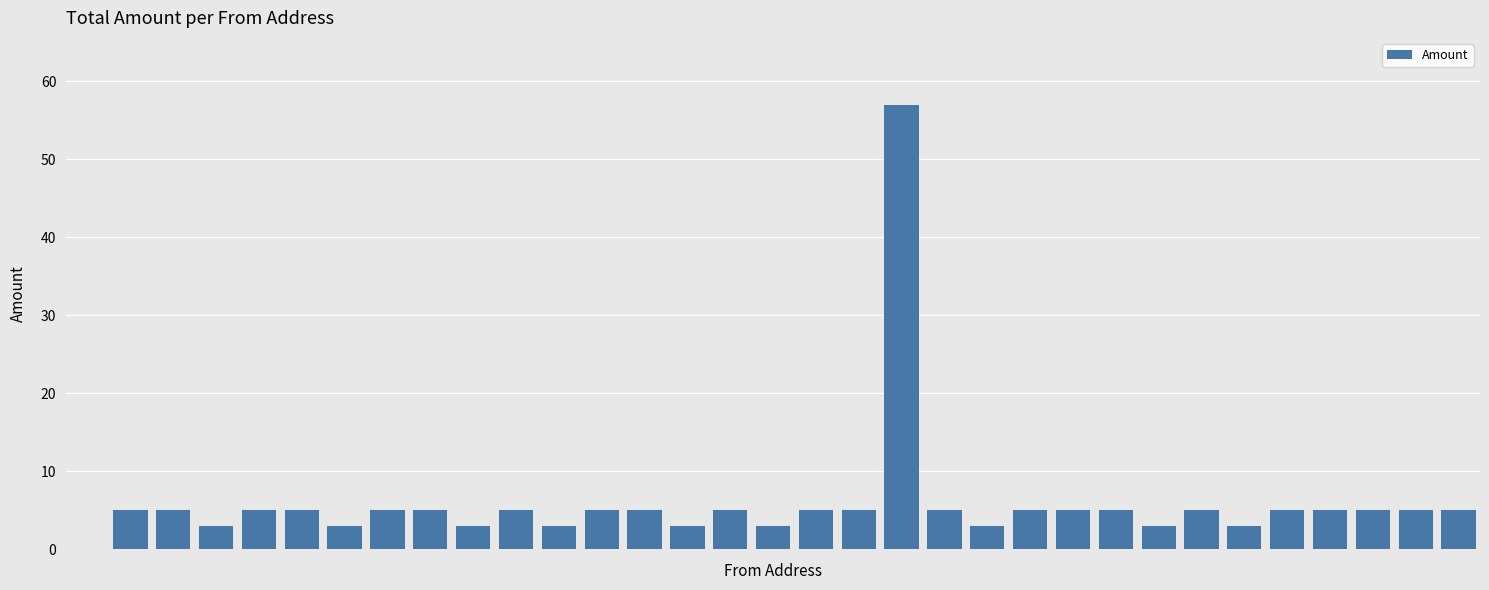

What is the greatest value displayed?

57.0